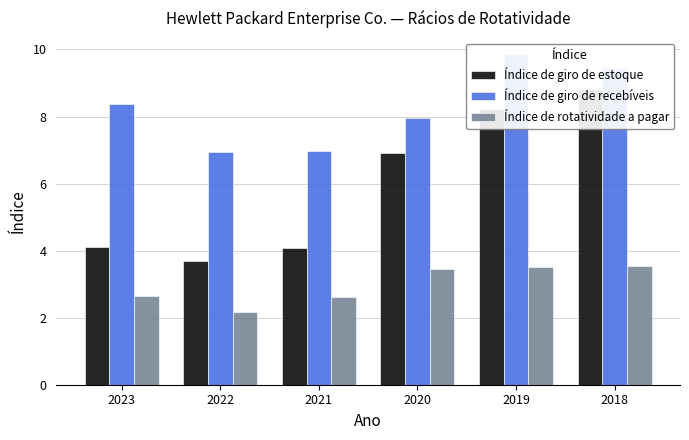

Reading left to right, transcribe all the data shown in this chart.

Índice de giro de estoque: 4.1	3.7	4.1	6.9	8.2	8.8
Índice de giro de recebíveis: 8.4	7.0	7.0	8.0	9.8	9.5
Índice de rotatividade a pagar: 2.6	2.2	2.6	3.4	3.5	3.5